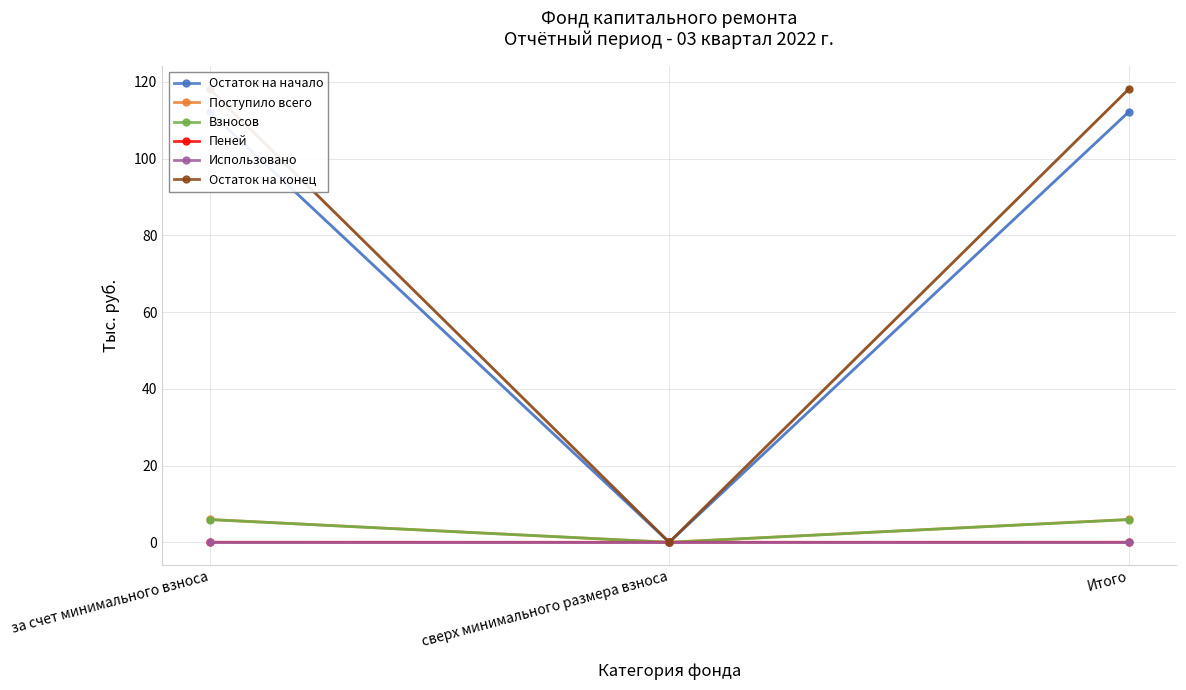

The value of Использовано at за счет минимального взноса is 0.0. True or false?

True